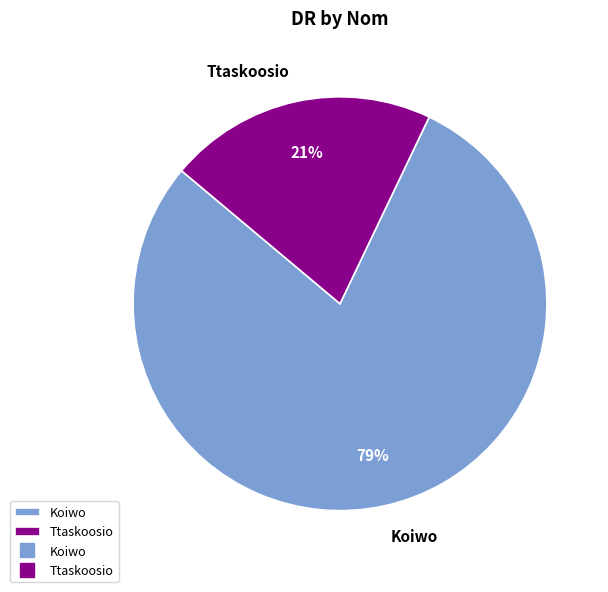

Count the number of slices in the pie.

2